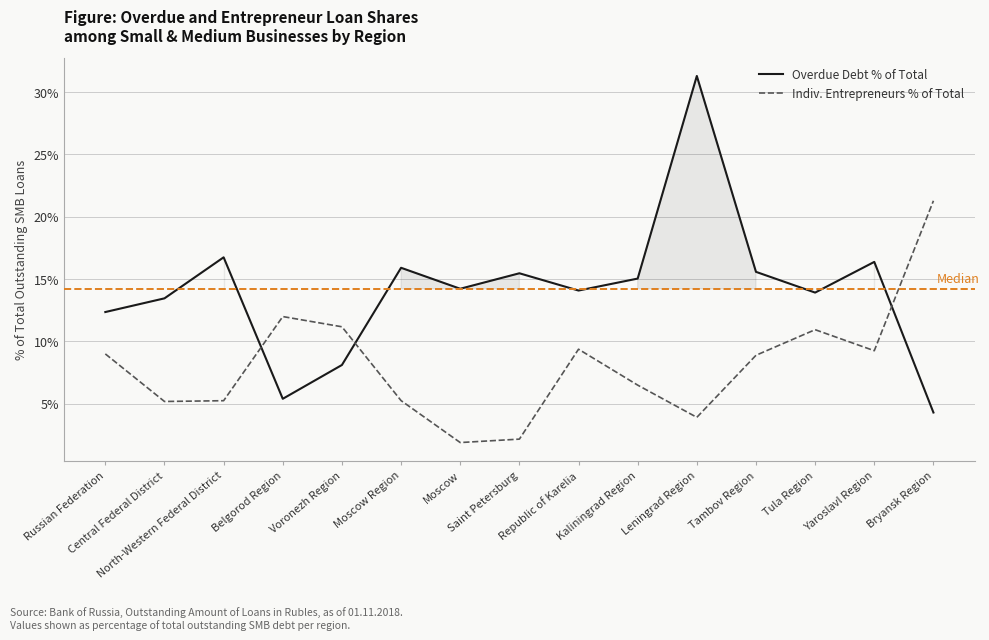

Does the chart have visible grid lines?

Yes